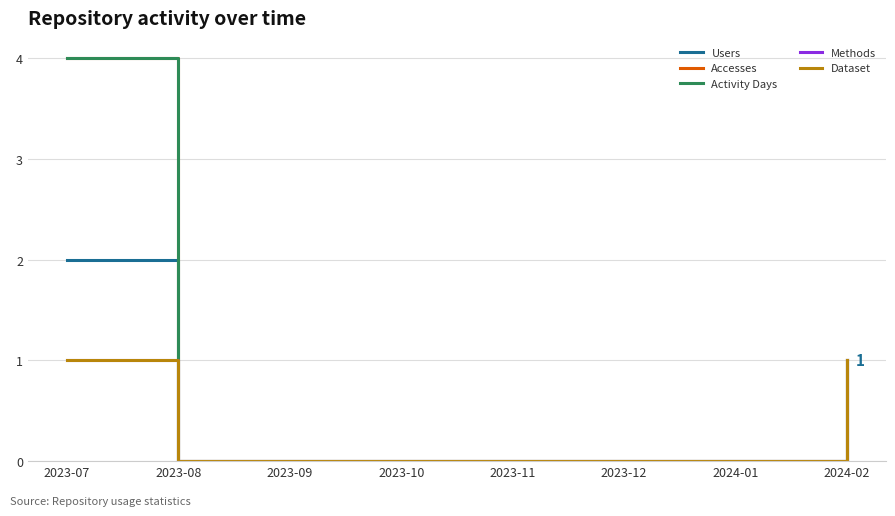

What position from the left is 2024-02?

8